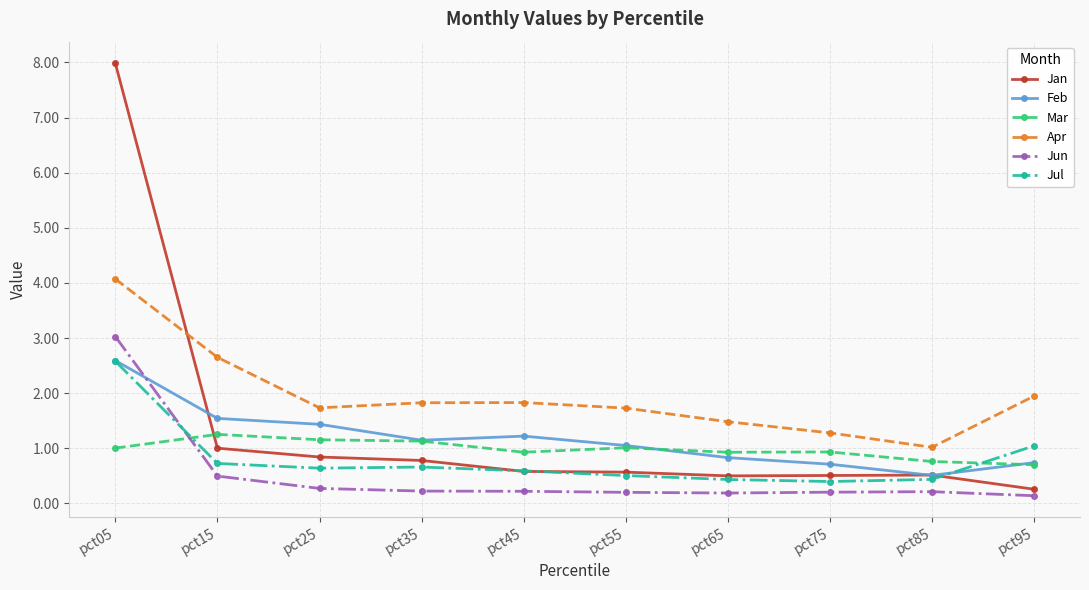

What value does the Apr series have at pct55?

1.7